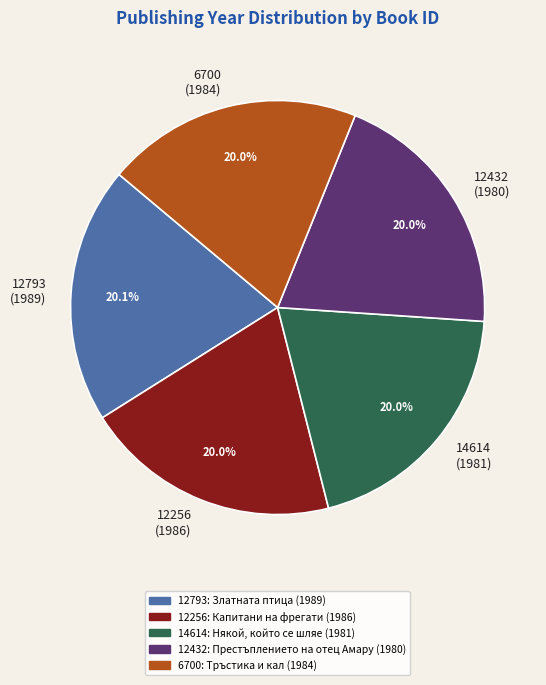

Combined, do 12256 and 6700 account for over 50%?

No